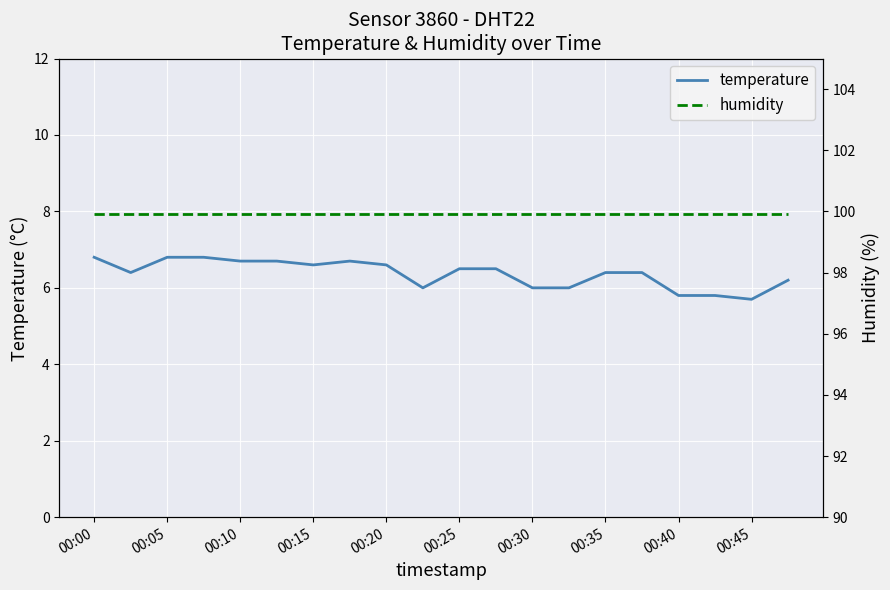

Is it true that temperature equals 5.8 at 00:40?

True